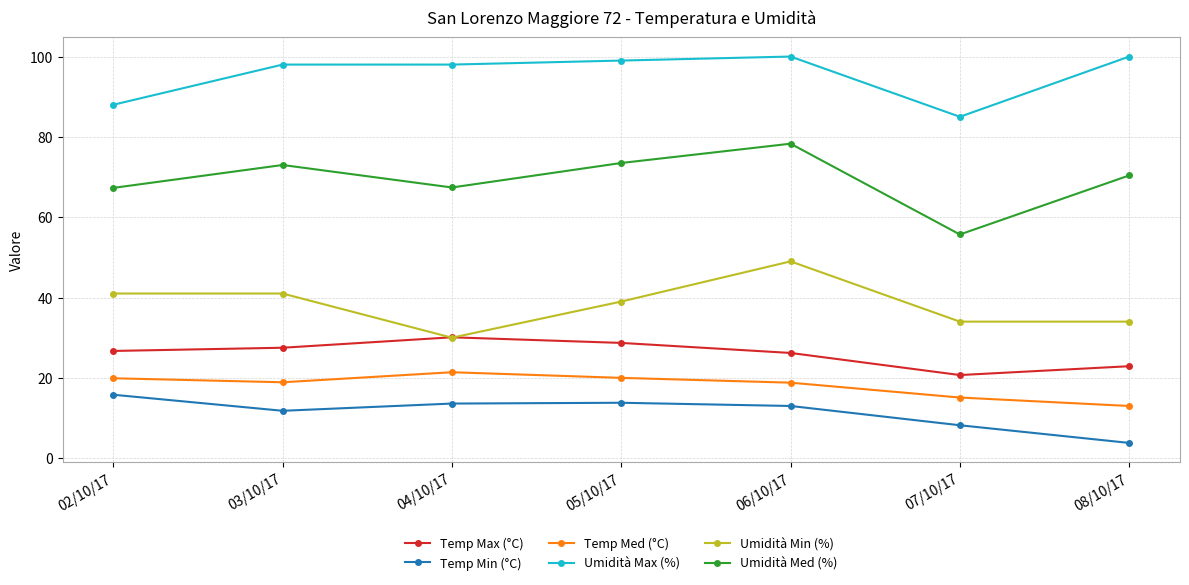

What is the average value of the Umidità Med (%) series?

69.4